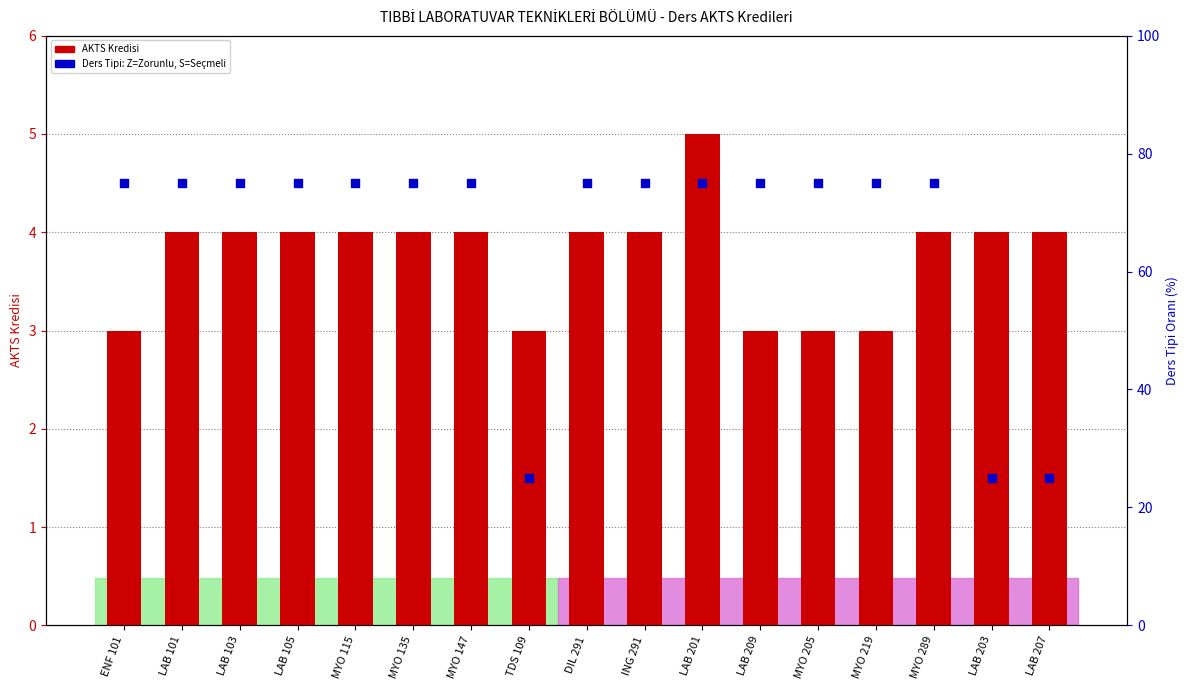

What is the total value across all series at ING 291?

79